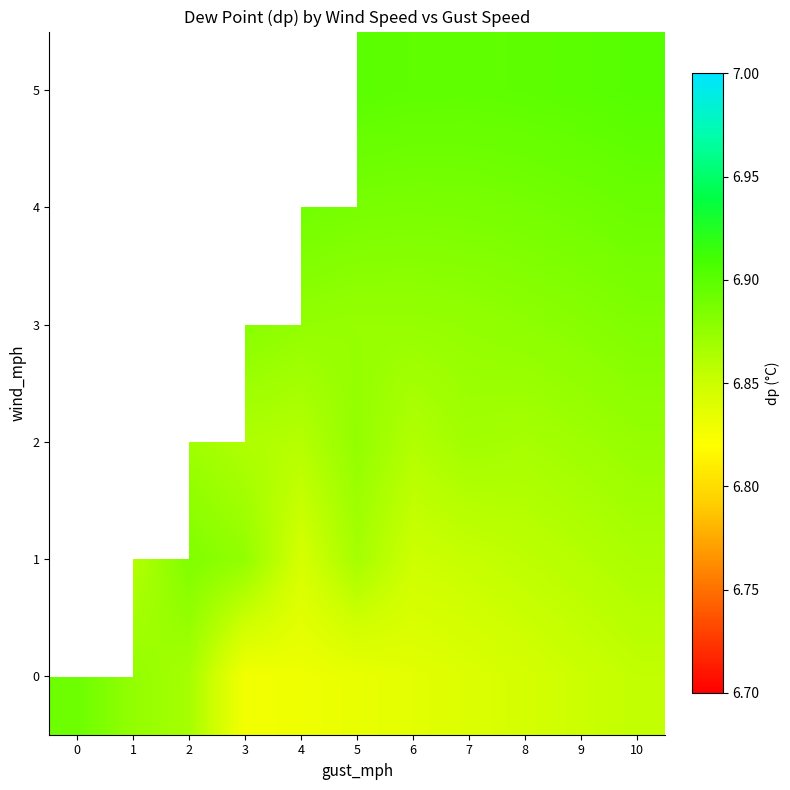

Rank the series by their maximum value, from highest to lowest.

0, 1, 2, 3, 4, 5